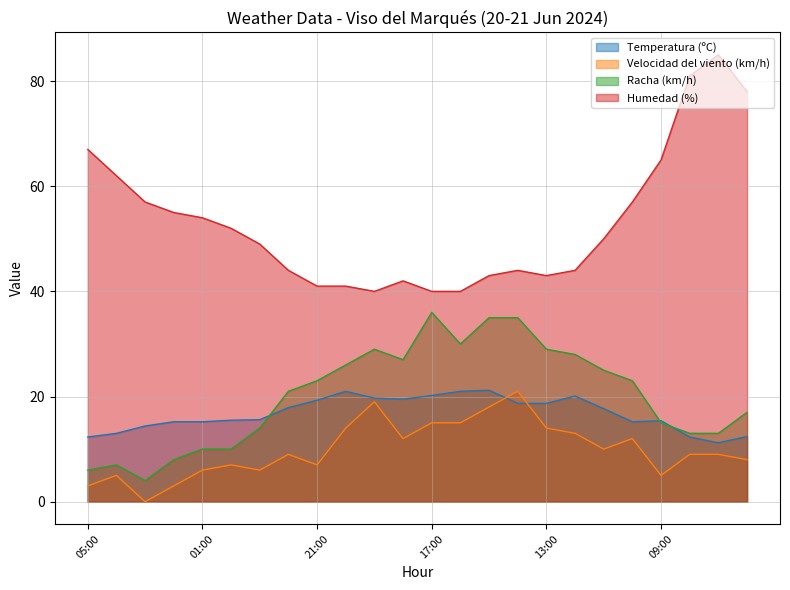

What is the sum of all Humedad (%) values?

1274.0